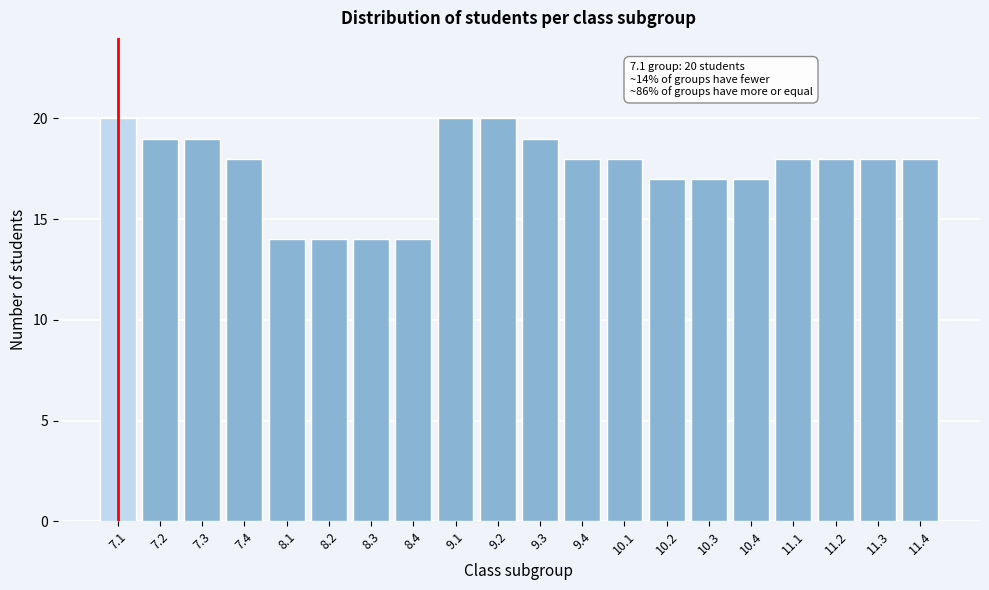

Reading left to right, what are all the values shown in this chart?

7.1=20	7.2=19	7.3=19	7.4=18	8.1=14	8.2=14	8.3=14	8.4=14	9.1=20	9.2=20	9.3=19	9.4=18	10.1=18	10.2=17	10.3=17	10.4=17	11.1=18	11.2=18	11.3=18	11.4=18